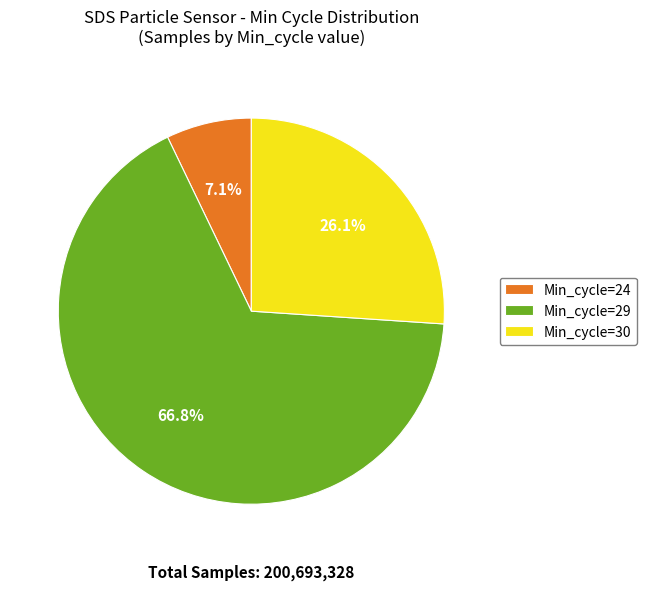

What percentage do Min_cycle=30 and Min_cycle=24 together represent?

33.2%